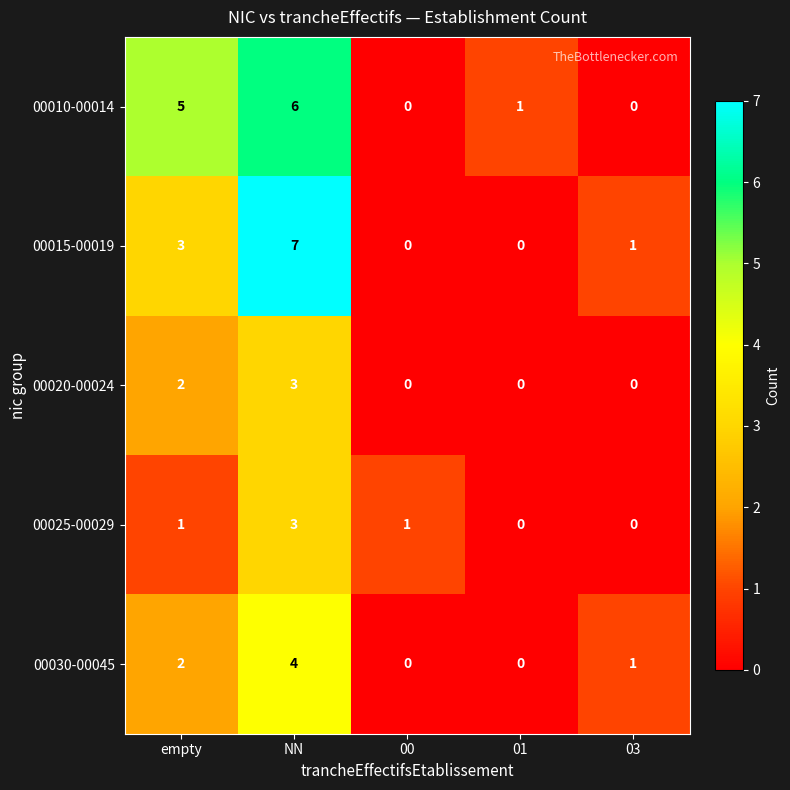

The 00025-00029 series shows 1 at empty. True or false?

True